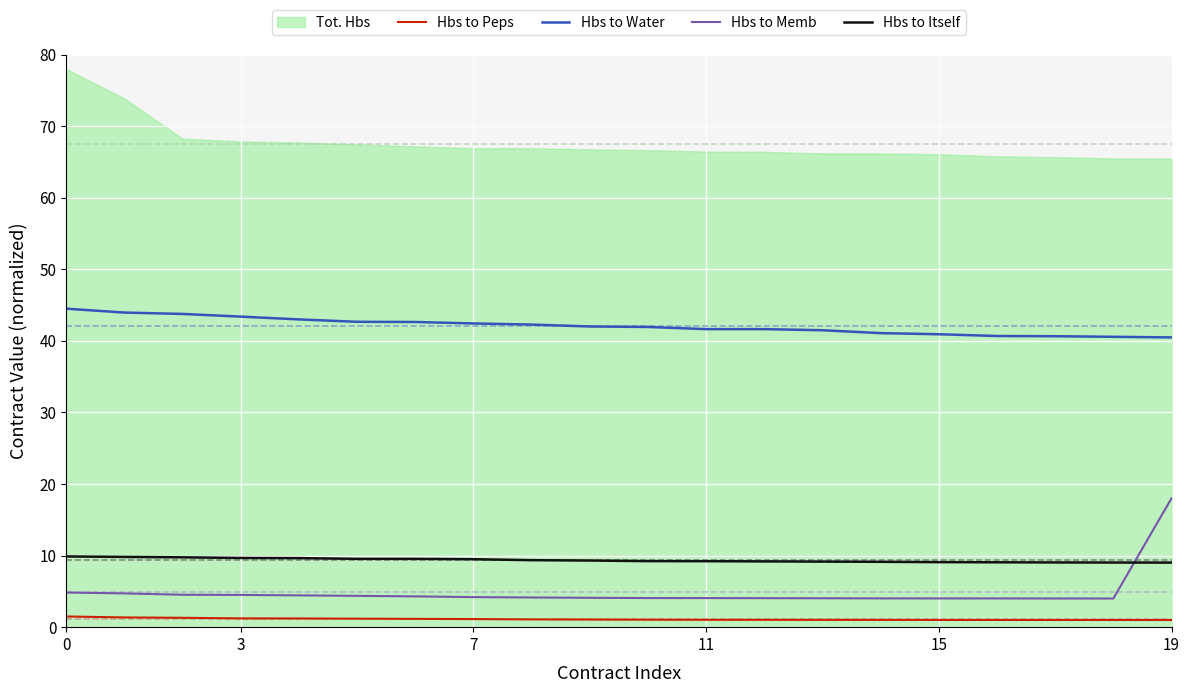

True or false: Hbs to Peps and Hbs to Water cross at least once.

False